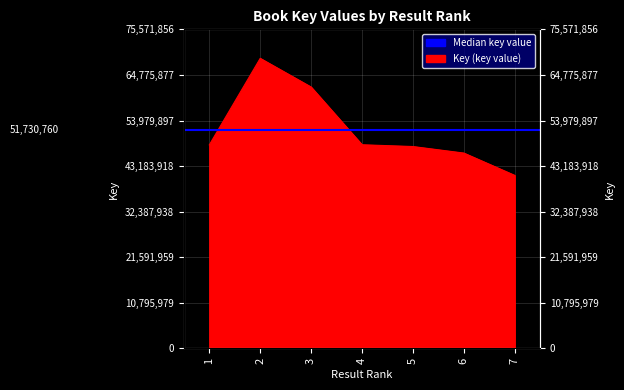

What is the sum of all values?

362115321